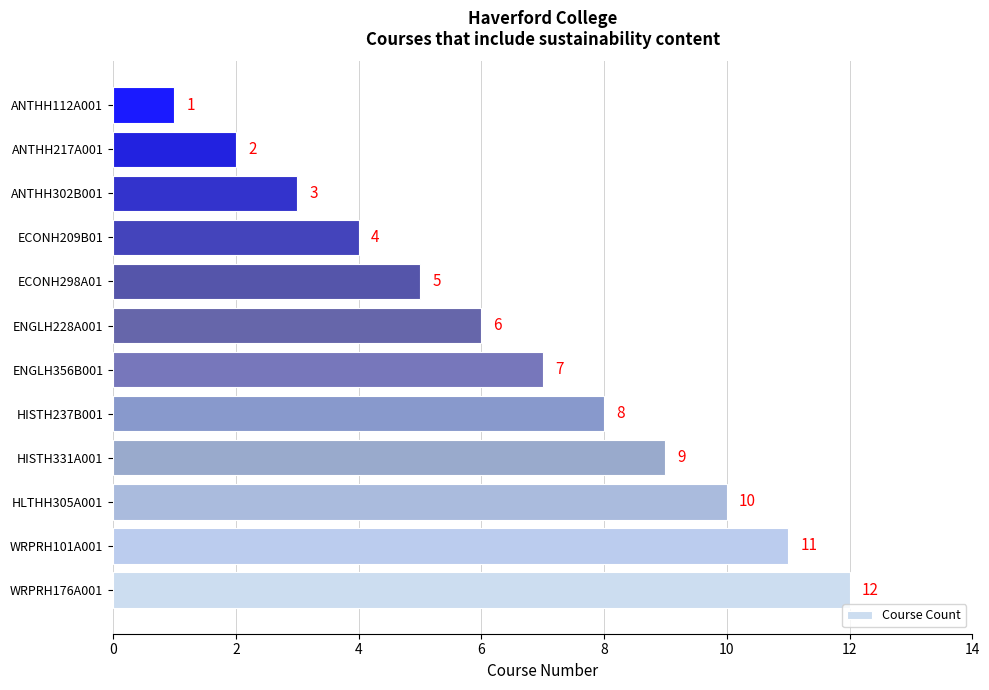

How many bars are there in total?

12